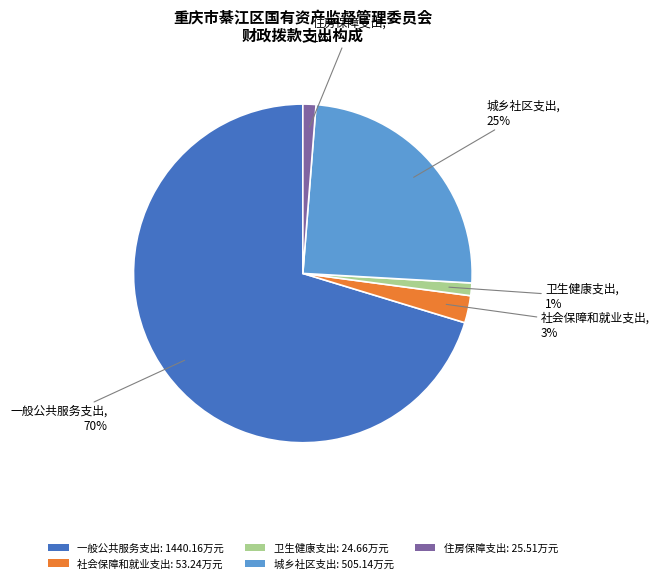

Is it true that 城乡社区支出 is 25% of the pie?

True